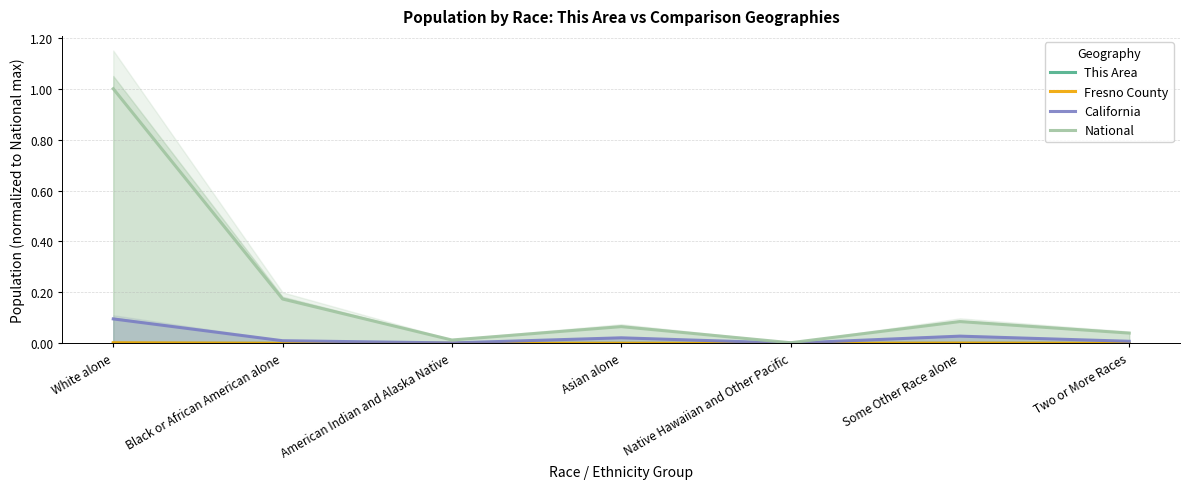

Which series has the largest total across all categories?

National